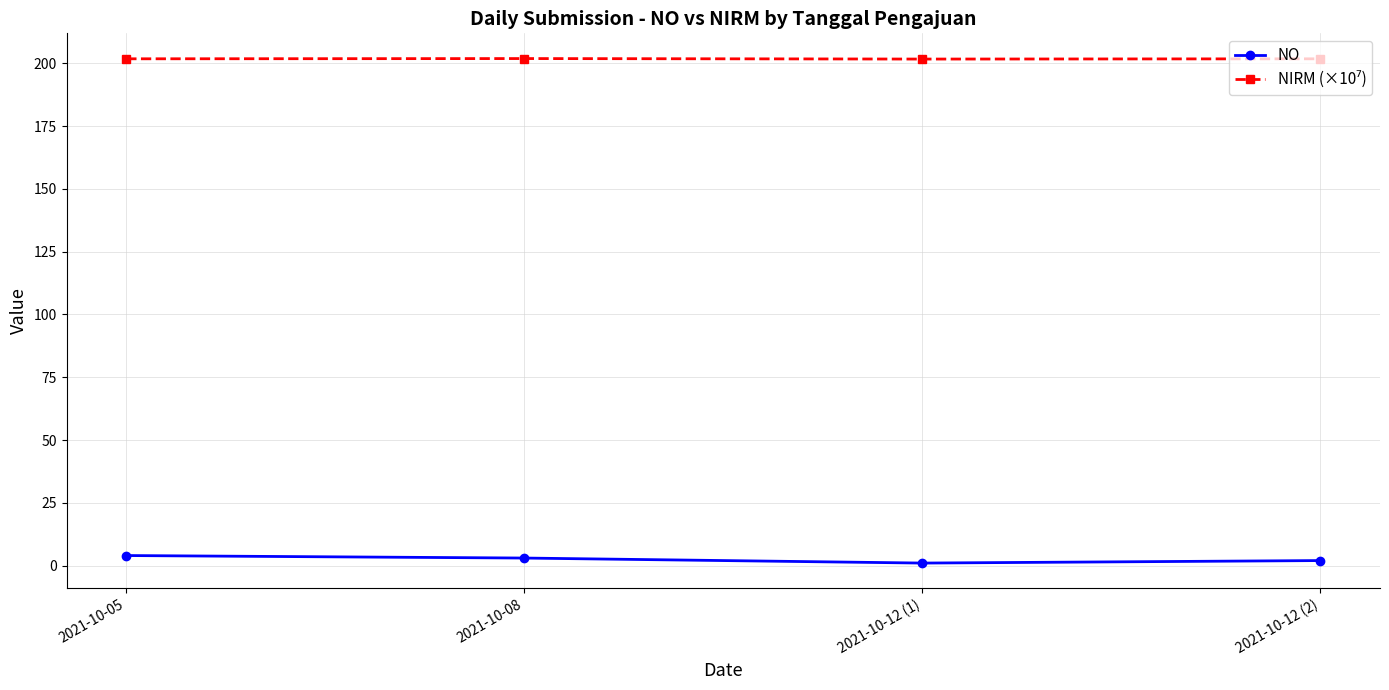

What is the average value of the NO series?

2.5